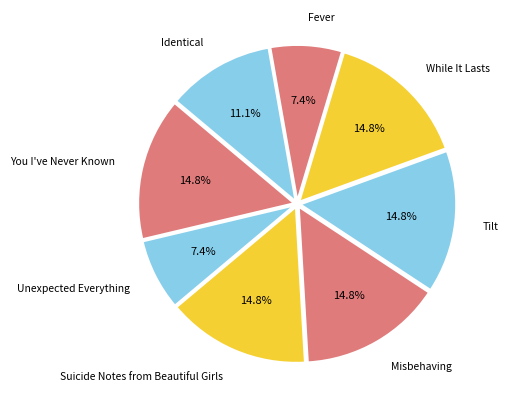

Count the number of slices in the pie.

8